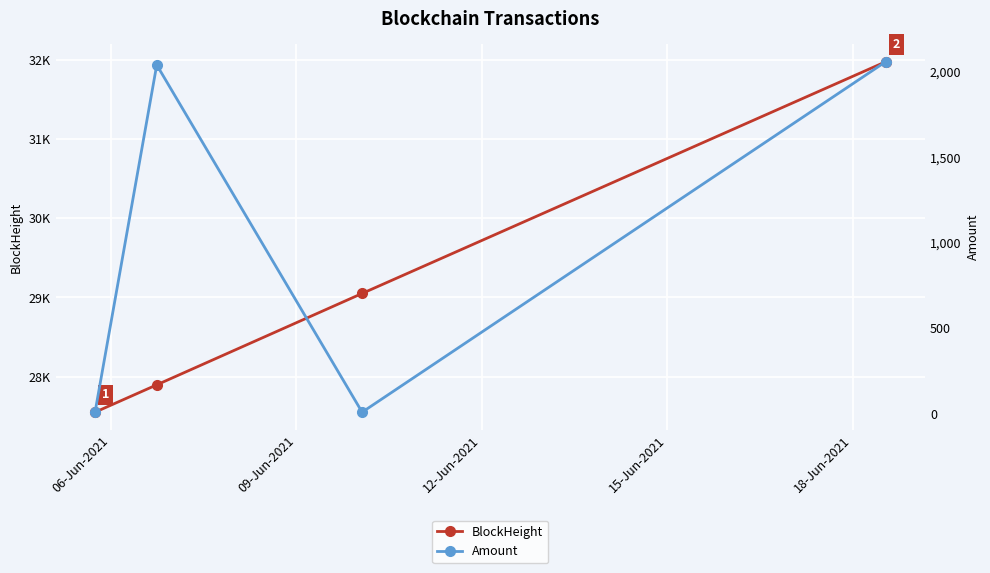

How many values in the Amount series are below 2040?

2